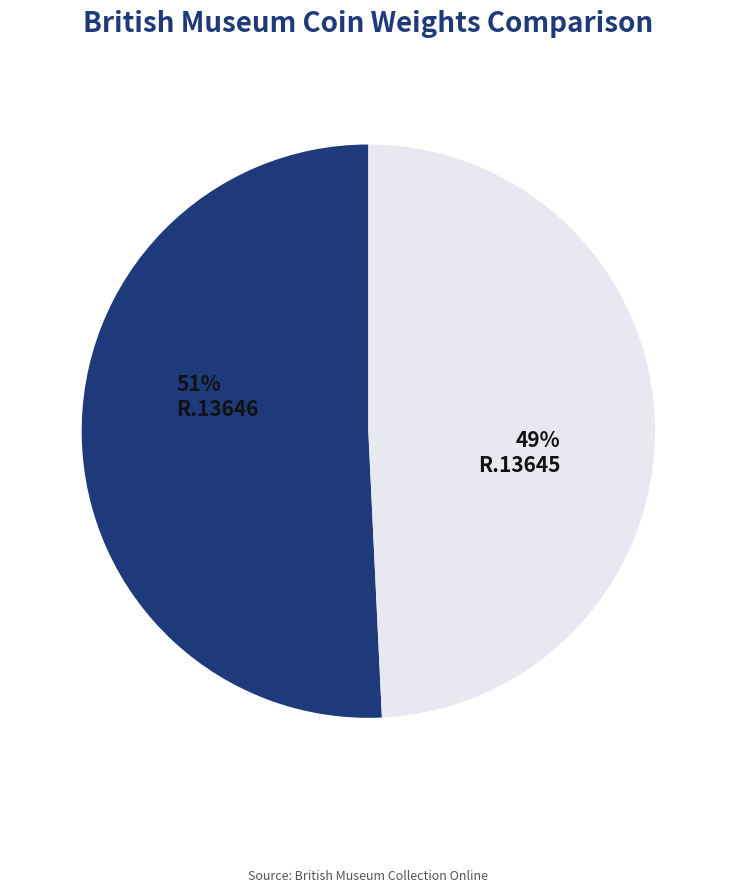

What is the smallest slice in the pie chart?

R.13645